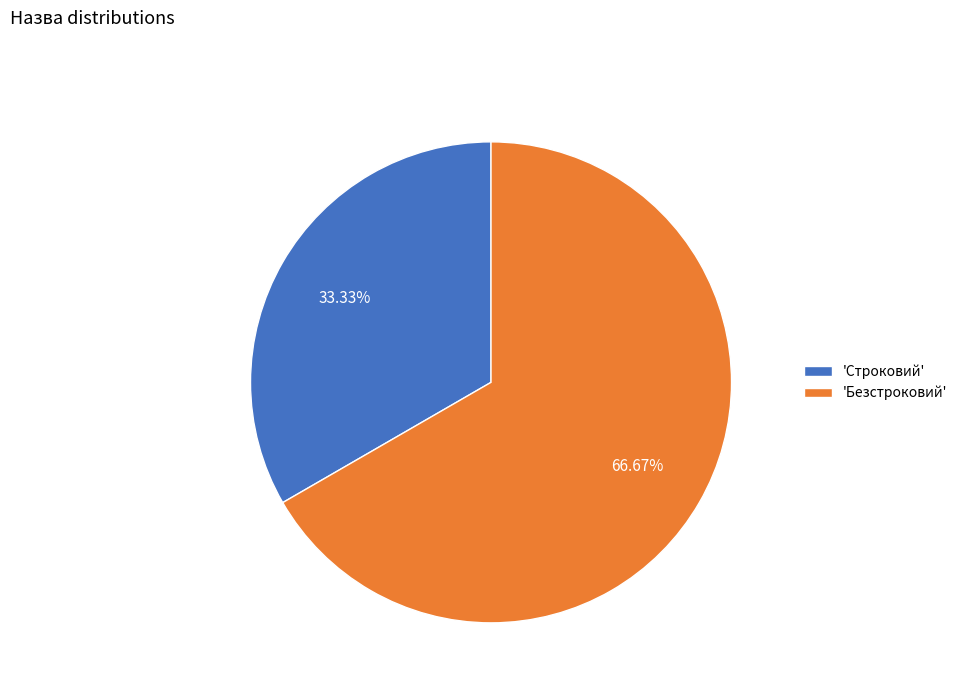

To the nearest percent, what is the difference between the largest and smallest slice percentages?

33%